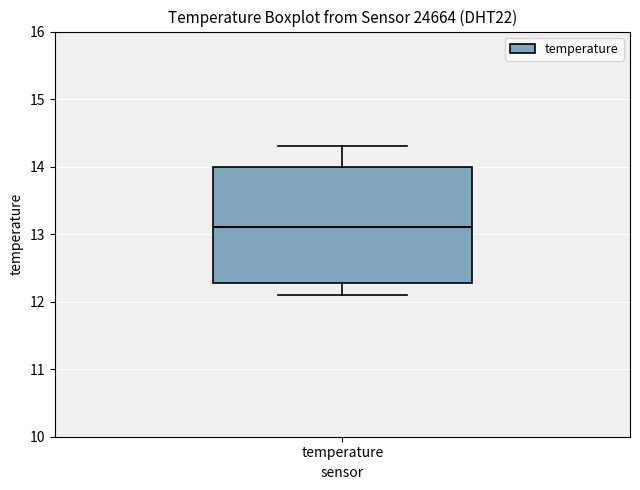

Transcribe this box plot: give where the median line is, the range the box spans, and where the two whiskers end, as read against the y-axis. The values are not printed on the chart, so give them approximately, as read against the axis.

median 13.1, box 12.3 to 14.0, whiskers 12.1 to 14.3